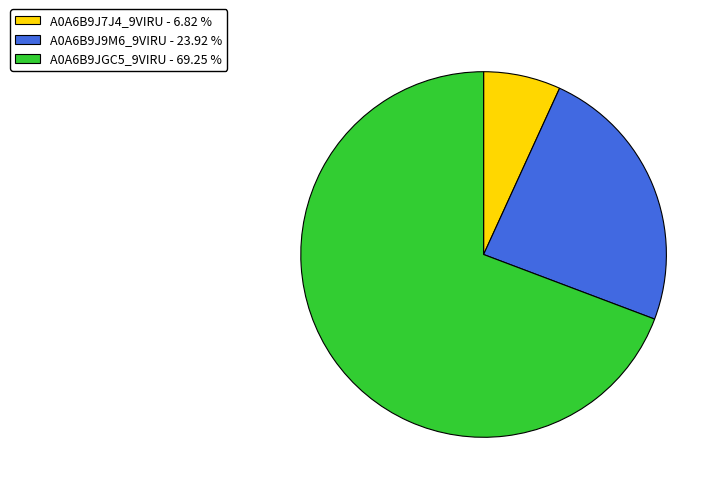

Is there any slice that represents more than half of the pie?

Yes